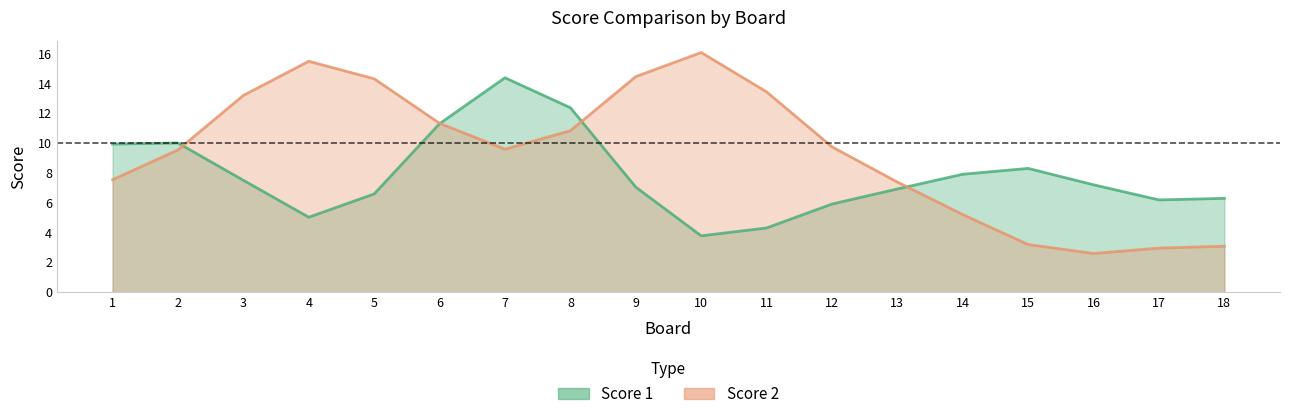

Rank the series by their maximum value, from lowest to highest.

Score 1, Score 2